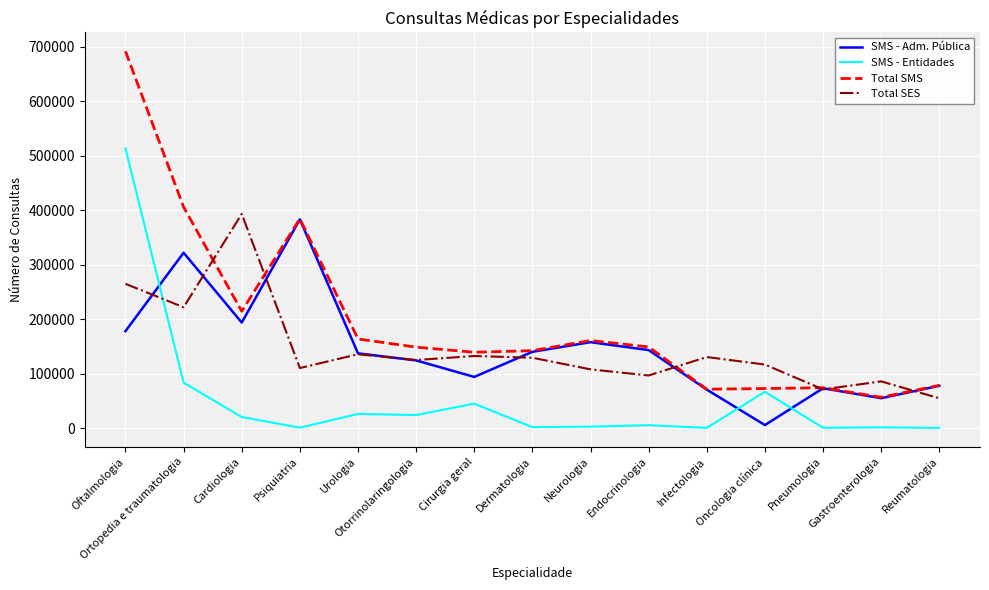

What is the spread (max minus min) of values at Ortopedia e traumatologia?

321989